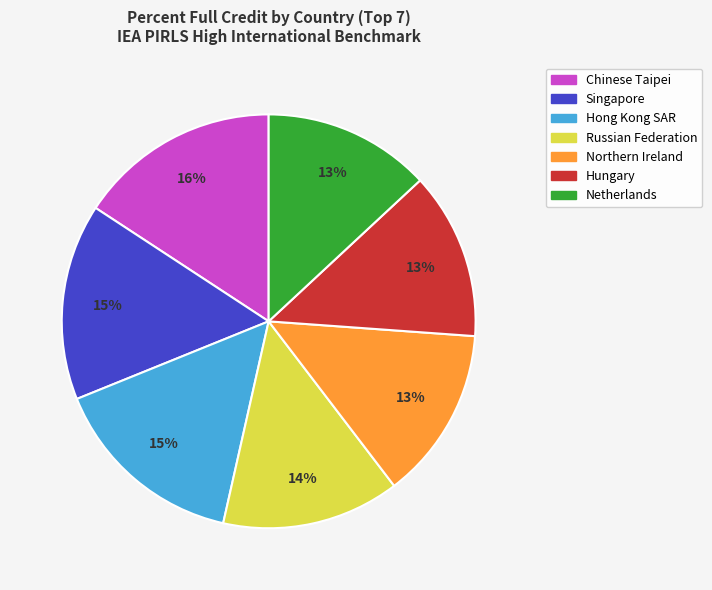

The Netherlands slice represents 22% of the pie. True or false?

False